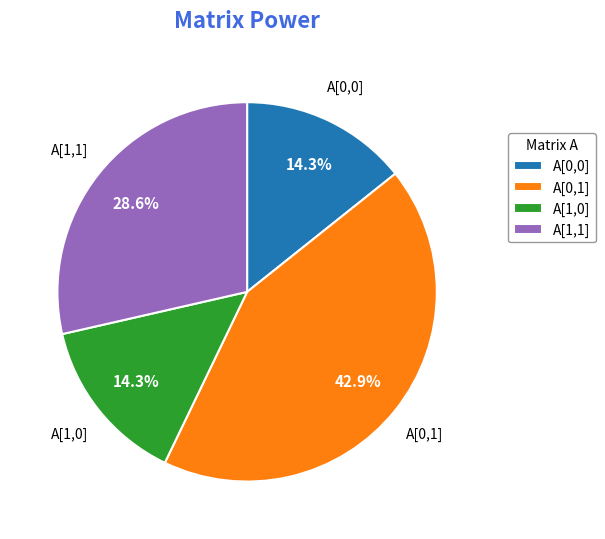

Is there a majority slice in this chart?

No